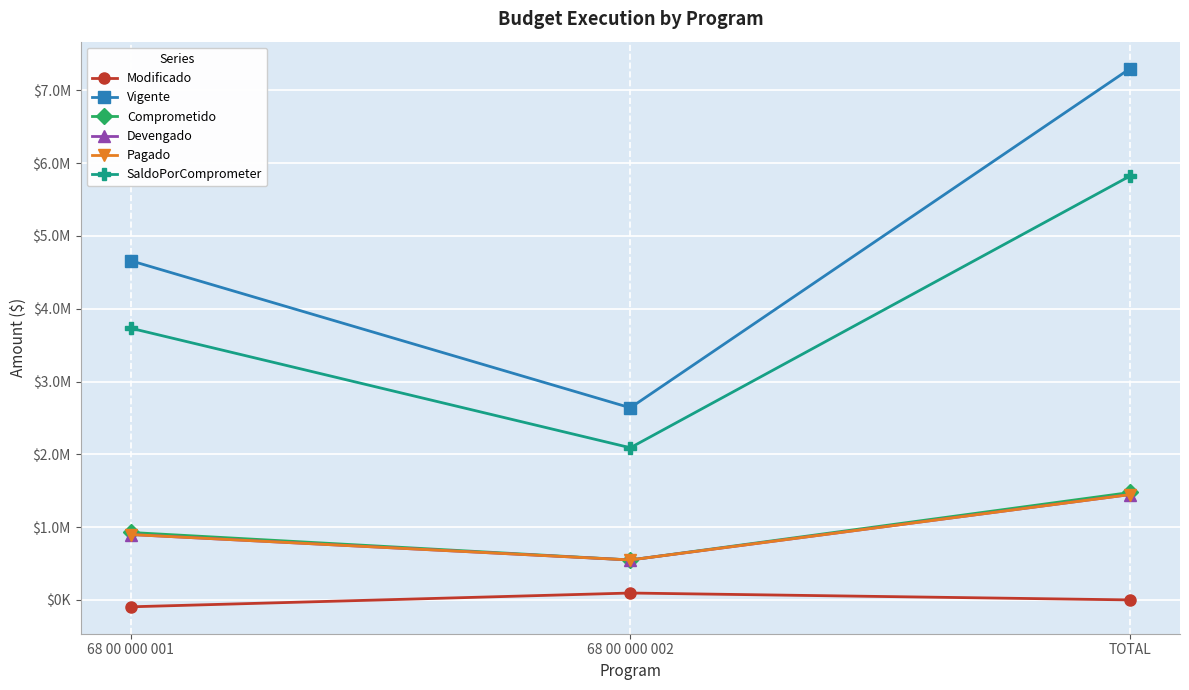

Reading right to left, list all the values displayed in this chart.

Modificado: 0.0	94700.0	-94700.0
Vigente: 7300000.0	2639622.0	4660378.0
Comprometido: 1475812.1	548958.2	926853.9
Devengado: 1447228.8	548958.2	898270.6
Pagado: 1447228.8	548958.2	898270.6
SaldoPorComprometer: 5824187.9	2090663.8	3733524.1